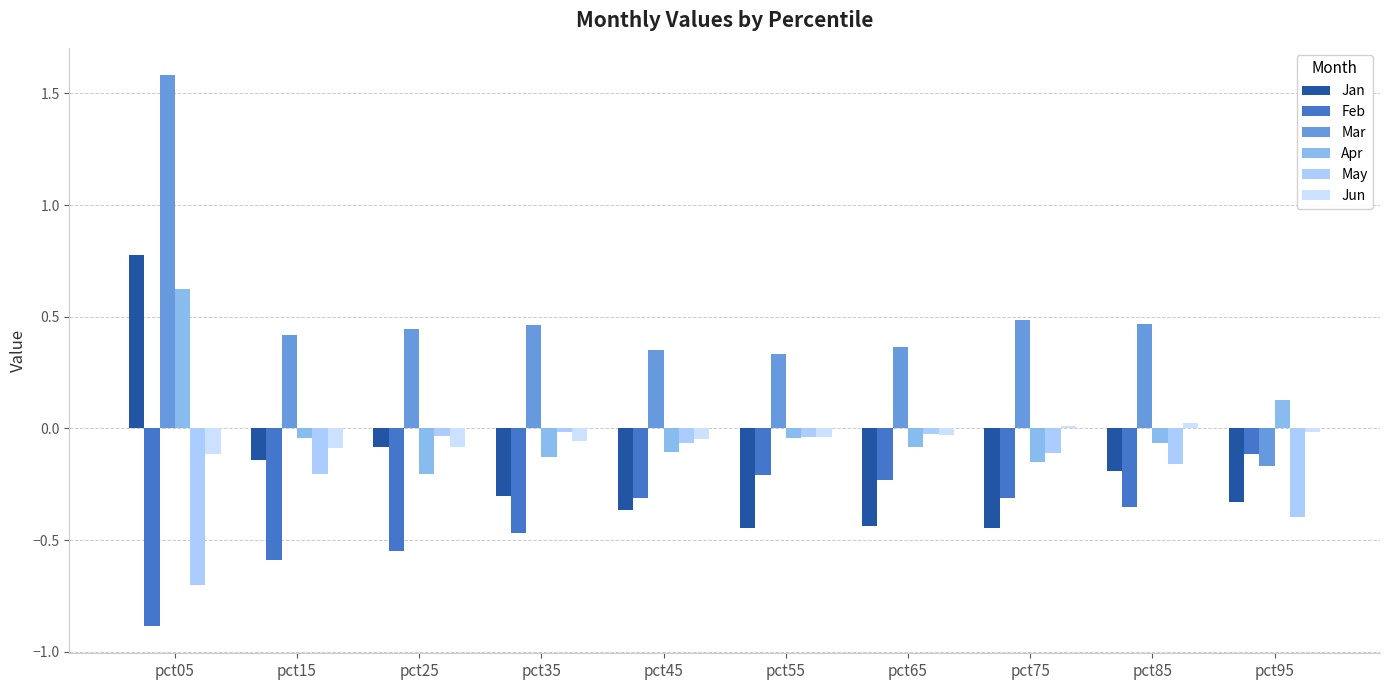

How many distinct data groups are displayed?

6